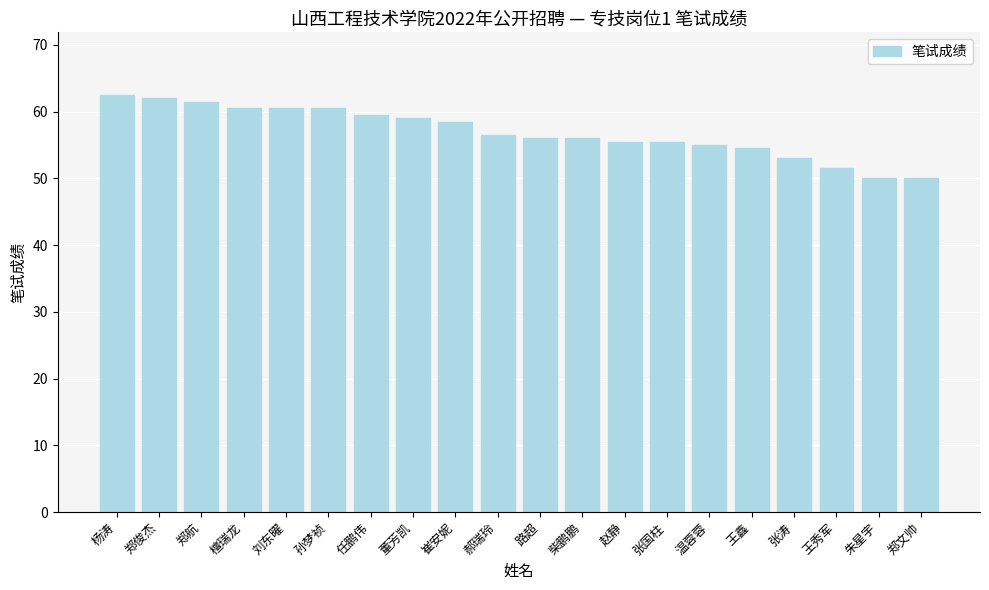

The value at 刘东曜 is 60.5. True or false?

True